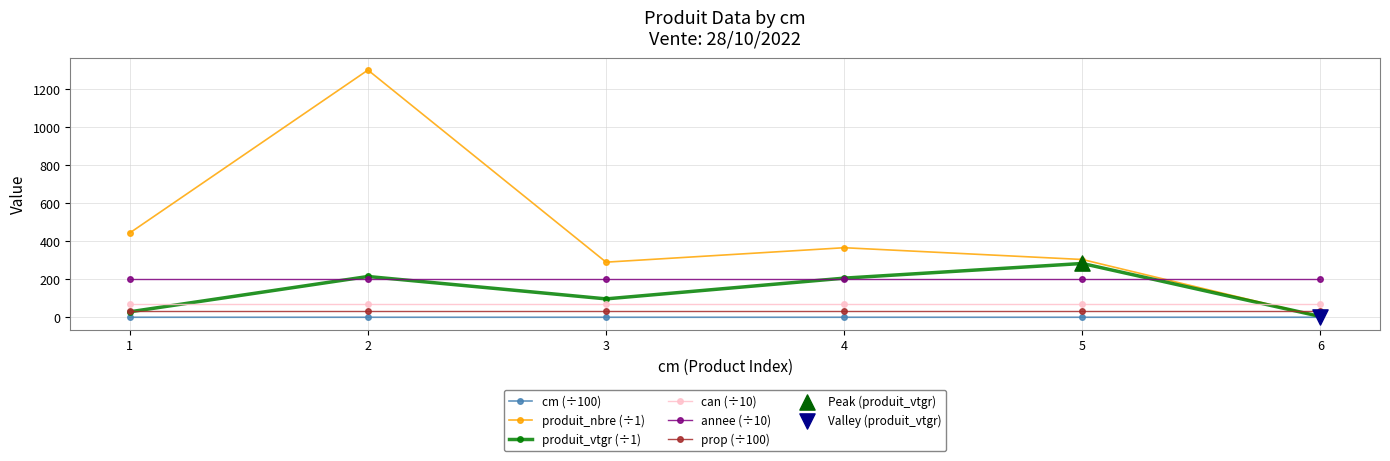

Which series has the widest spread of values?

produit_nbre (÷1)